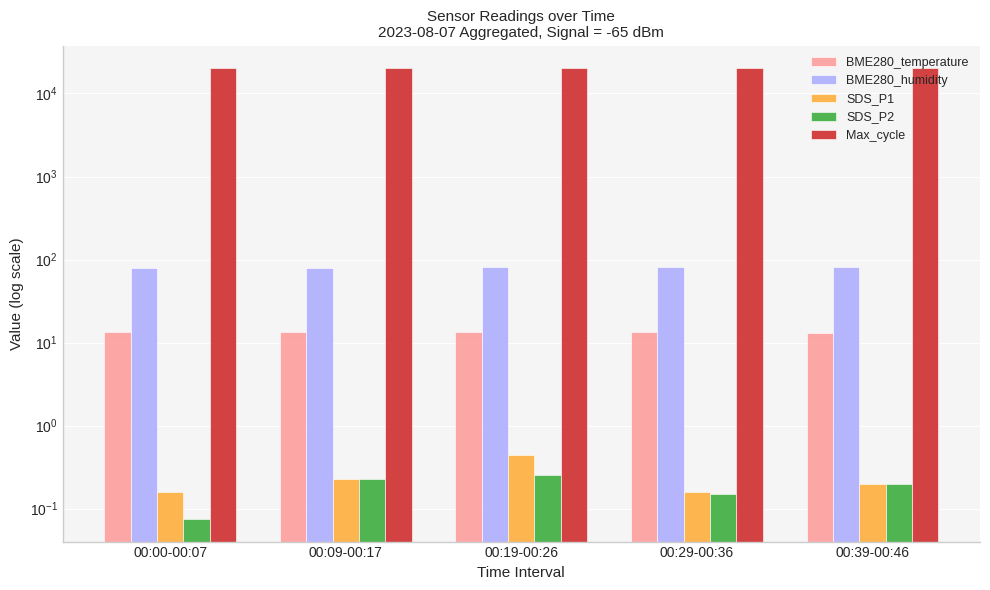

What is the total value across all series at 00:39-00:46?

20312.7